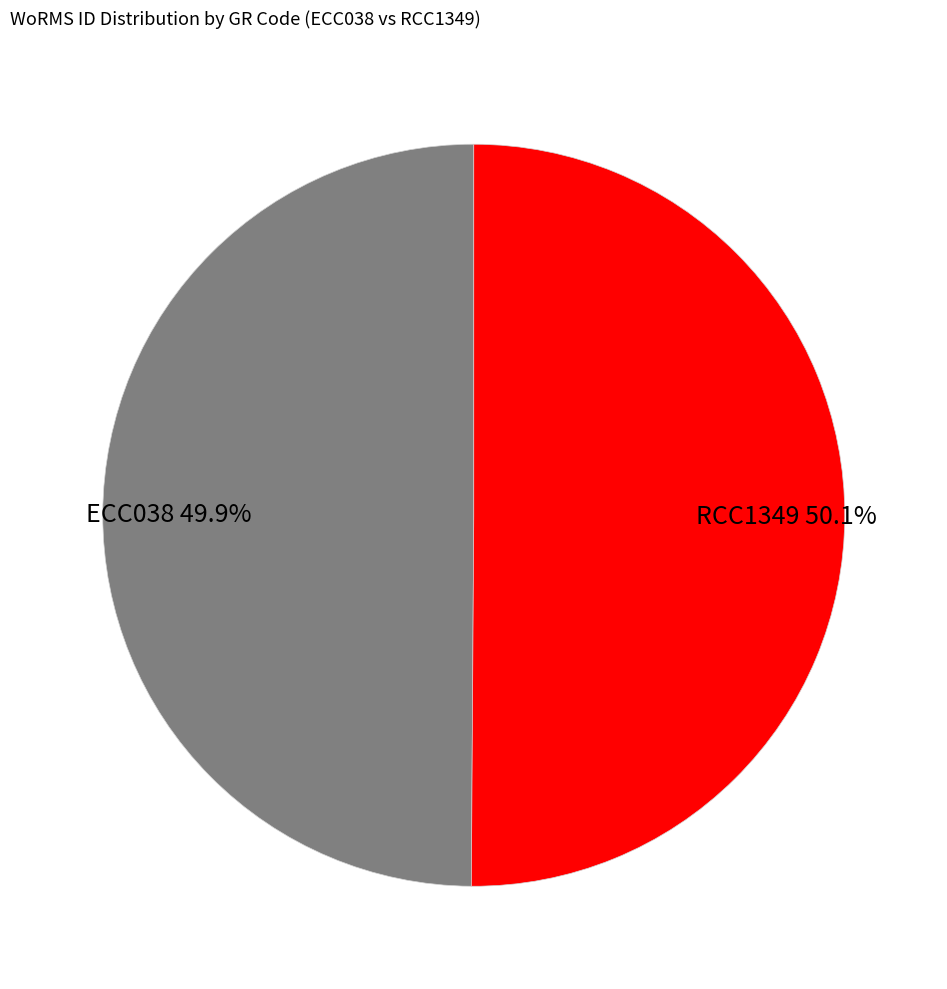

True or false: ECC038 accounts for 43% of the total.

False